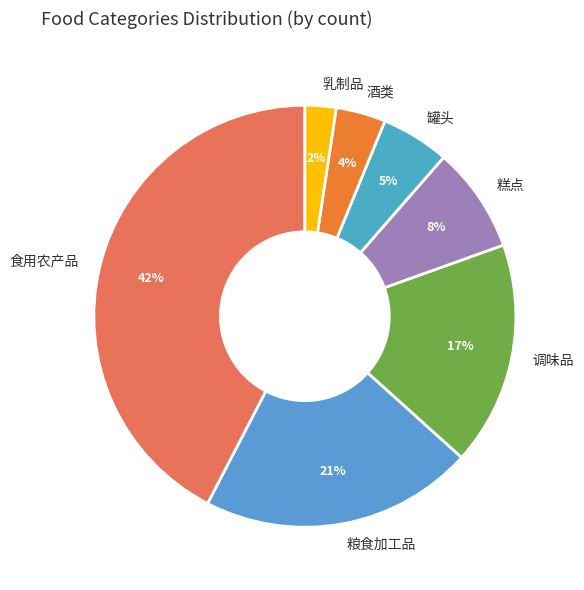

How many slices are in this pie chart?

7